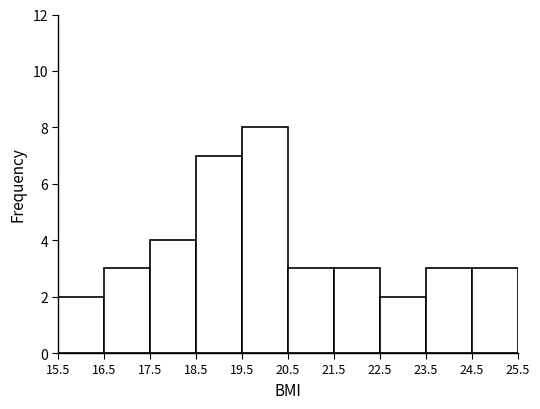

Reading left to right, list every bar in this chart as the range it spans on the x-axis followed by its height. The values are not printed on the chart, so give them approximately, as read against the axis.

15.5 to 16.5: 2
16.5 to 17.5: 3
17.5 to 18.5: 4
18.5 to 19.5: 7
19.5 to 20.5: 8
20.5 to 21.5: 3
21.5 to 22.5: 3
22.5 to 23.5: 2
23.5 to 24.5: 3
24.5 to 25.5: 3